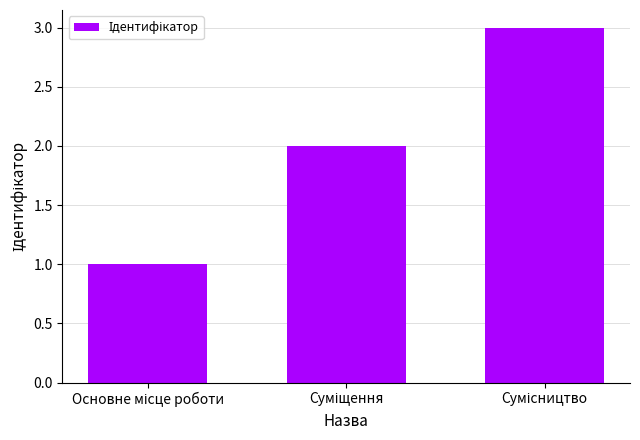

What is the greatest value displayed?

3